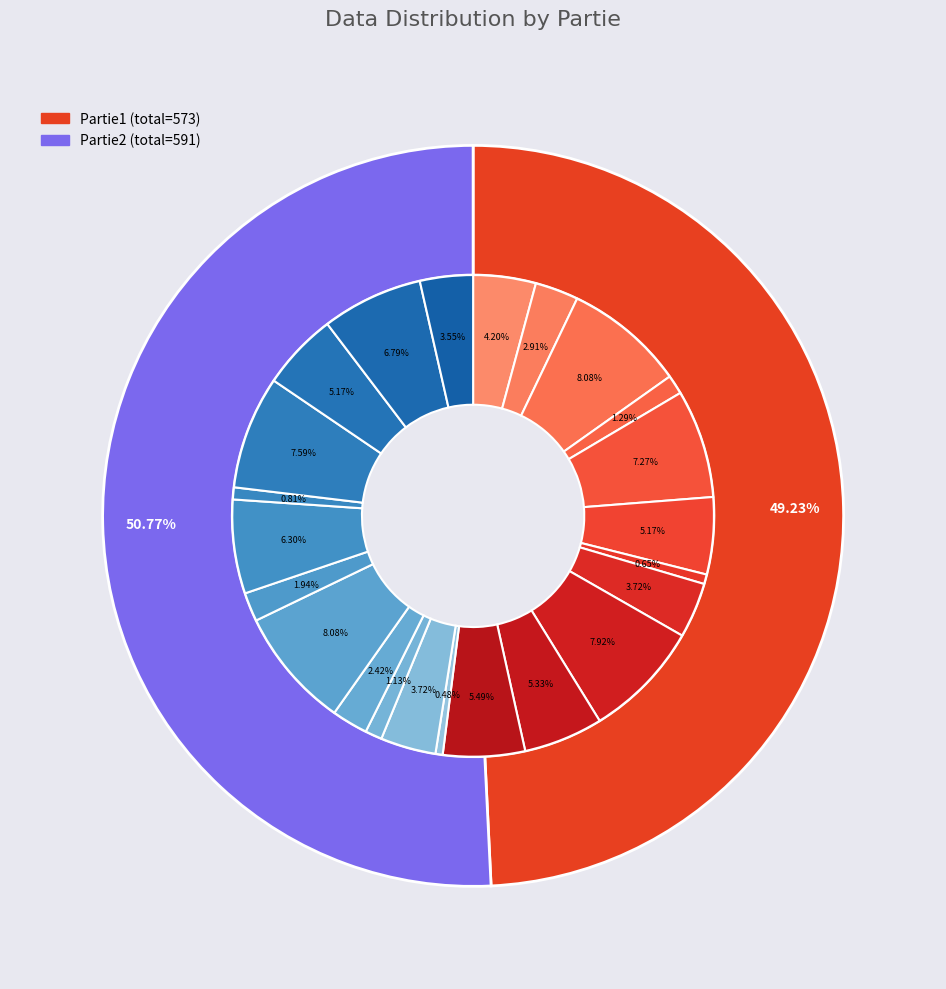

Which series changed the most between 16 and 22?

Partie2